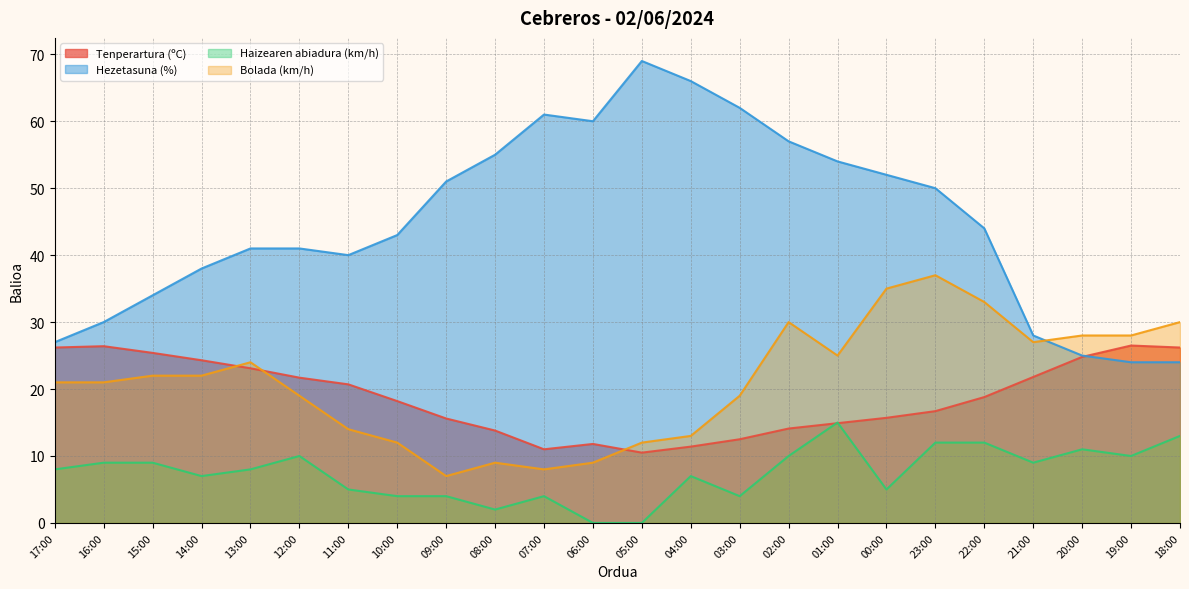

True or false: Haizearen abiadura (km/h) has a value of 13.7 at 02:00.

False